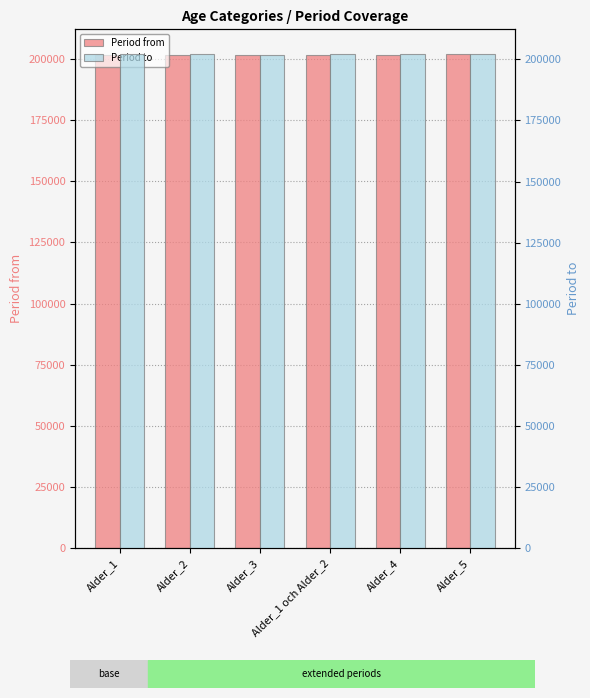

What are all the series names shown in the legend?

Period from, Period to